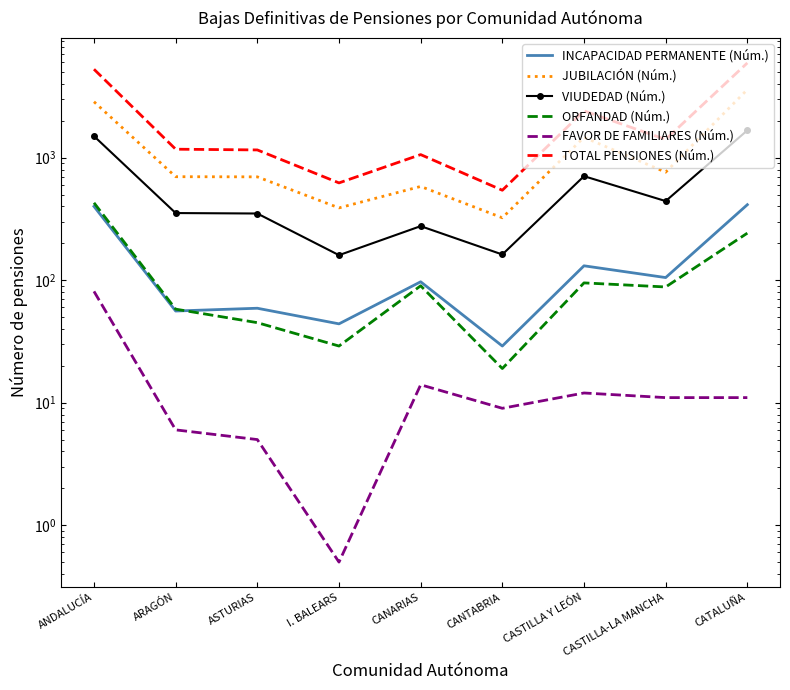

What are all the series names shown in the legend?

INCAPACIDAD PERMANENTE (Núm.), JUBILACIÓN (Núm.), VIUDEDAD (Núm.), ORFANDAD (Núm.), FAVOR DE FAMILIARES (Núm.), TOTAL PENSIONES (Núm.)